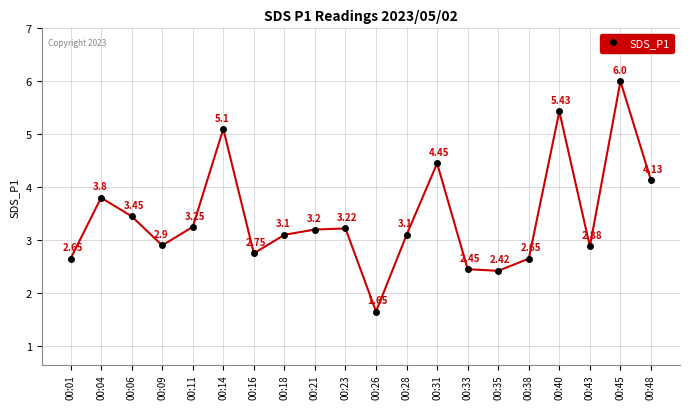

Is this an area chart (filled region under the line)?

No